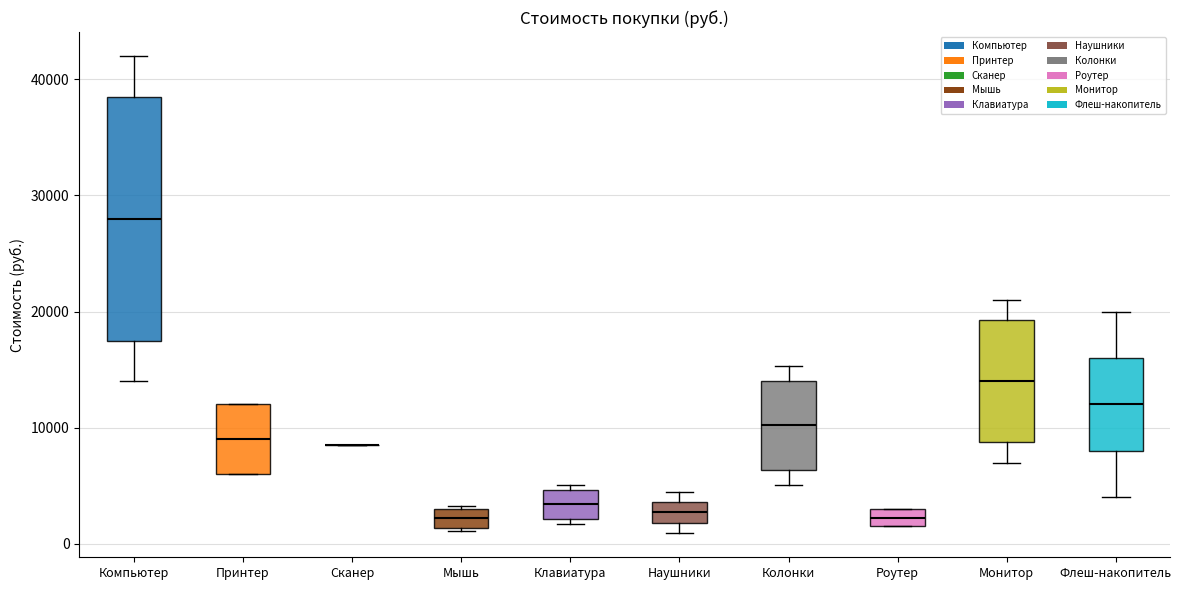

Where is the lower edge of the box for Мышь on the y-axis? The values are not printed on the chart, so give them approximately, as read against the axis.

1000